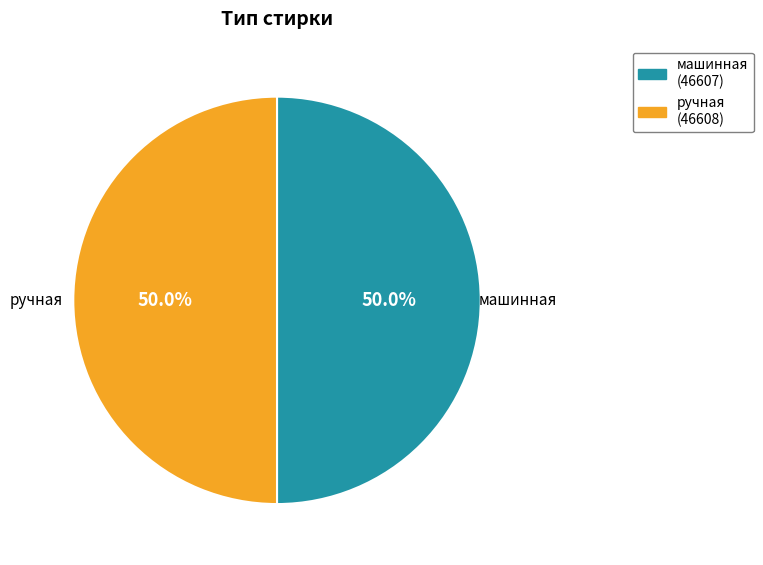

How many segments does this pie chart have?

2